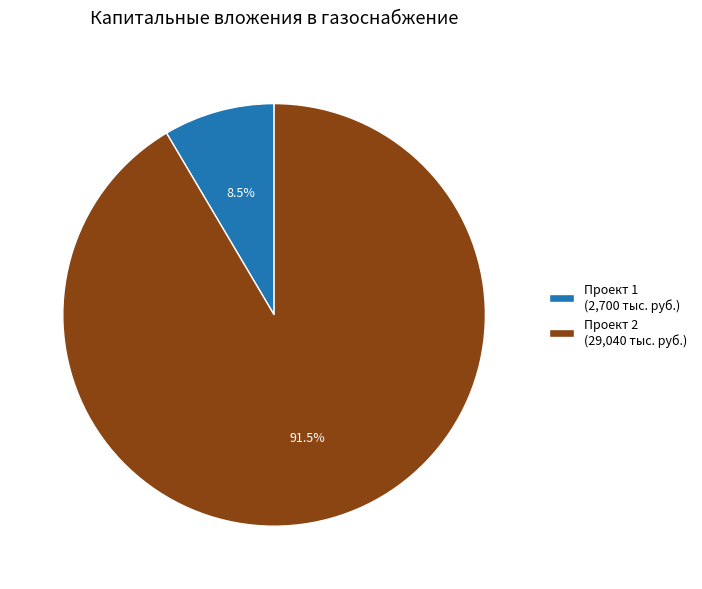

Does Проект 1 account for over 50% of the chart?

No